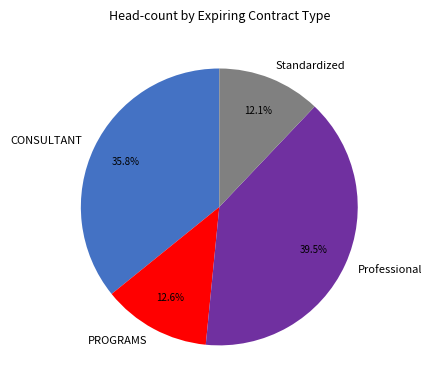

What is the smallest slice in the pie chart?

Standardized